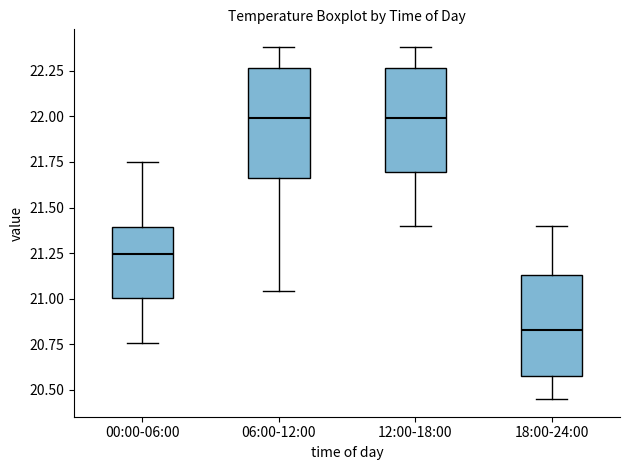

Where does the median line of the box for 00:00-06:00 sit on the y-axis? The values are not printed on the chart, so give them approximately, as read against the axis.

21.25